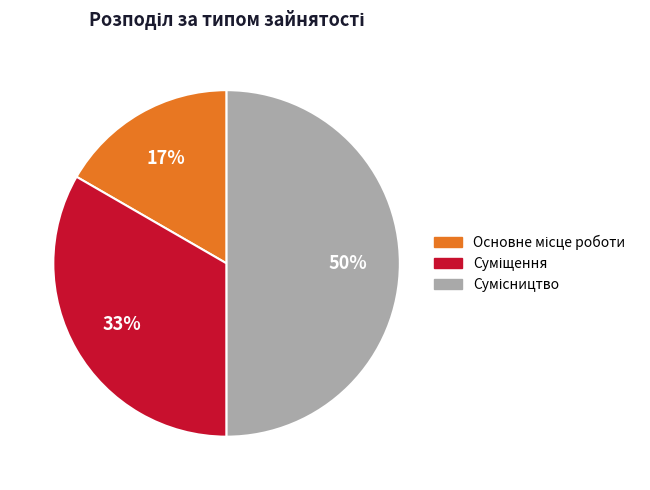

How many slices are in this pie chart?

3